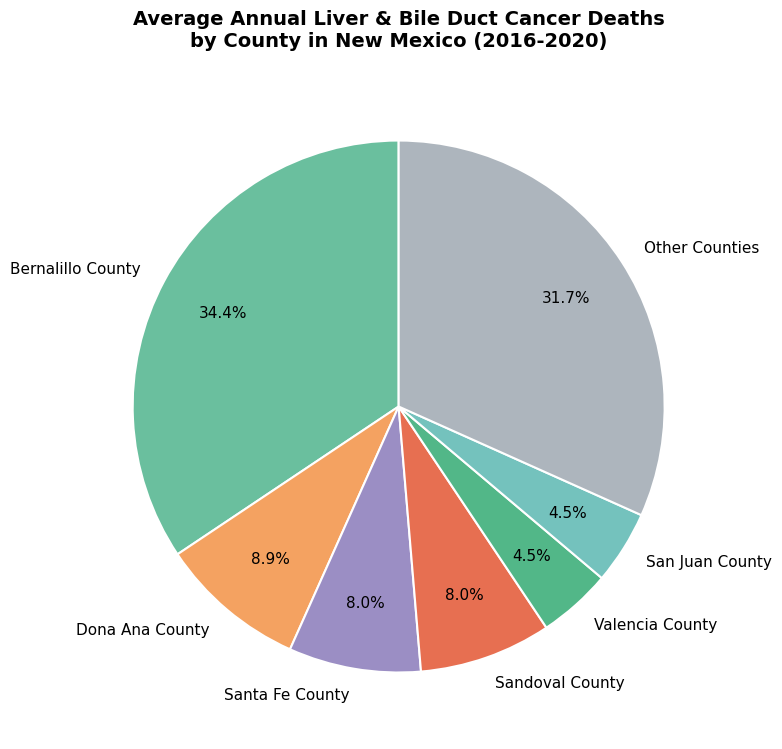

Is there any slice that represents more than half of the pie?

No